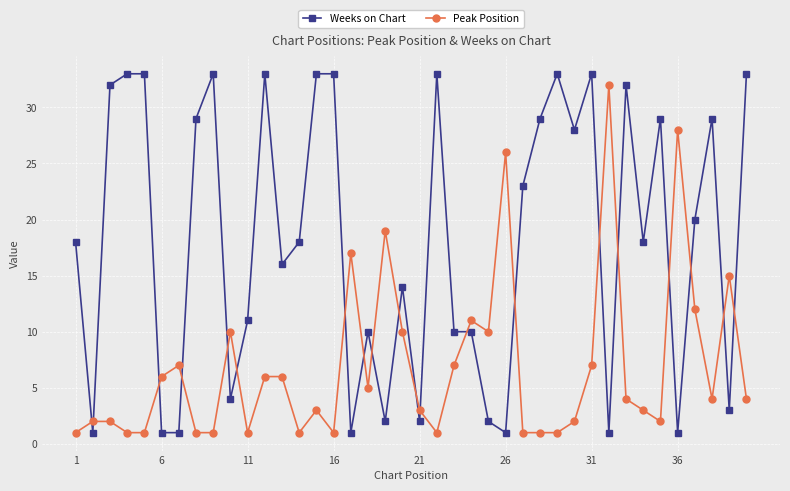

Reading right to left, what are all the values shown in this chart?

Weeks on Chart: 33	3	29	20	1	29	18	32	1	33	28	33	29	23	1	2	10	10	33	2	14	2	10	1	33	33	18	16	33	11	4	33	29	1	1	33	33	32	1	18
Peak Position: 4	15	4	12	28	2	3	4	32	7	2	1	1	1	26	10	11	7	1	3	10	19	5	17	1	3	1	6	6	1	10	1	1	7	6	1	1	2	2	1